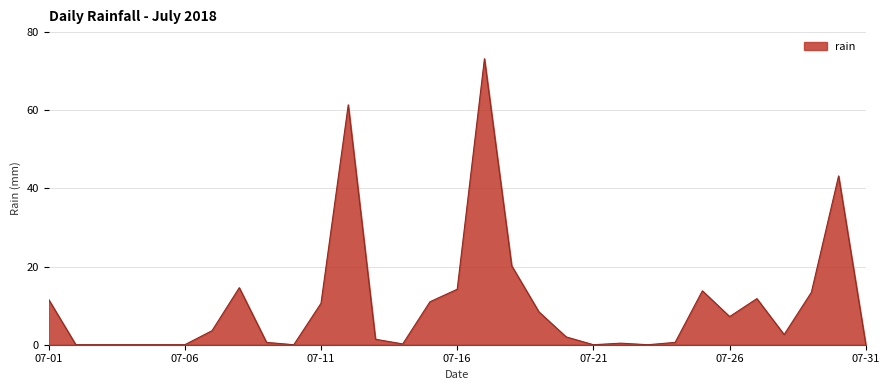

What is the difference between the maximum and minimum values?

73.2